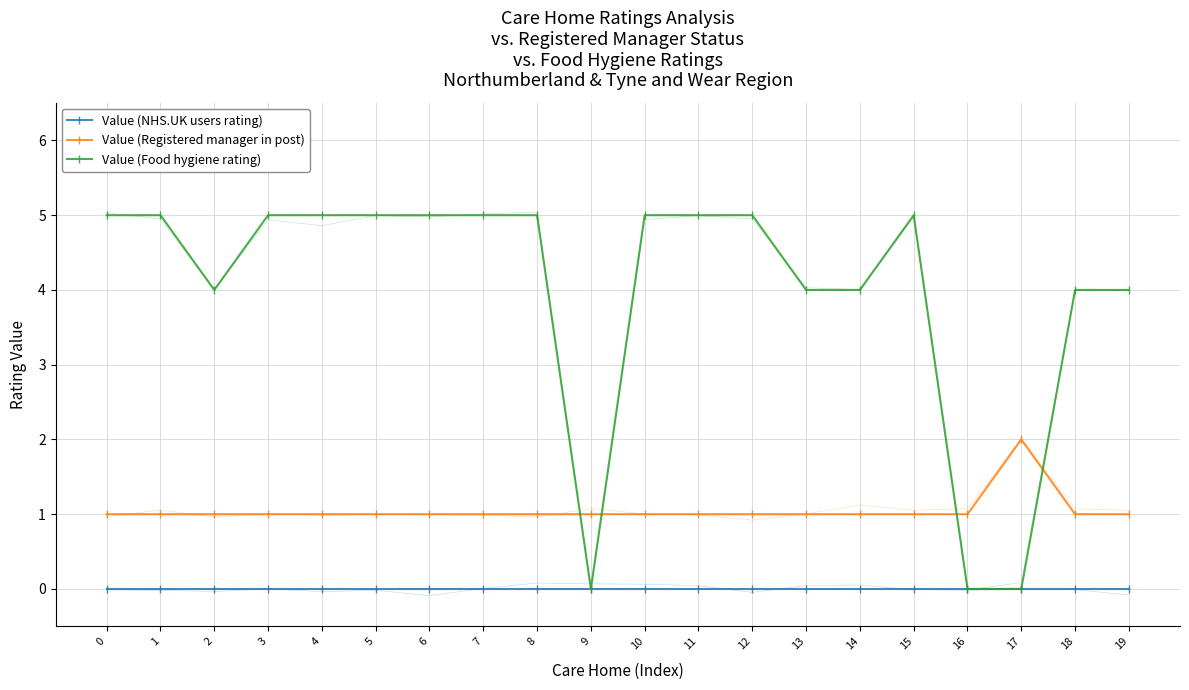

Which series has the widest spread of values?

Value (Food hygiene rating)